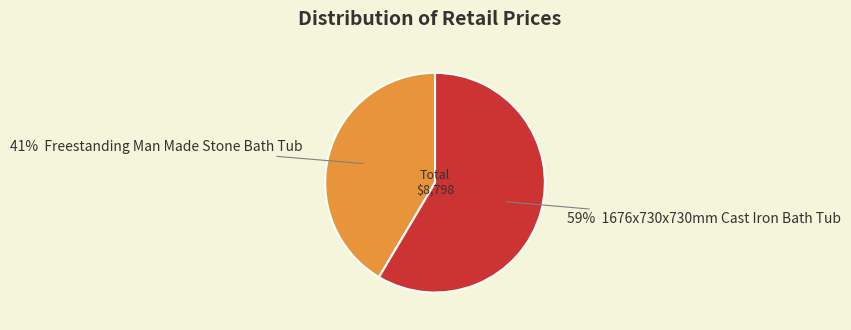

To the nearest percent, what is the average slice percentage?

50%